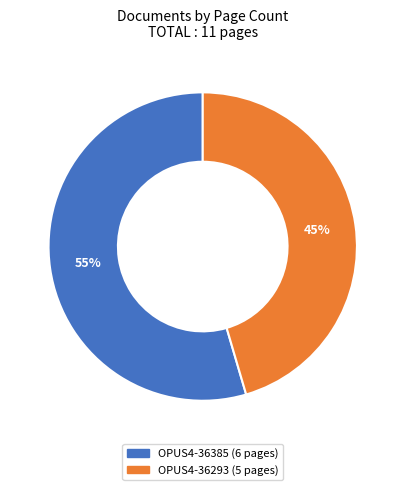

To the nearest percent, what is the average slice percentage?

50%